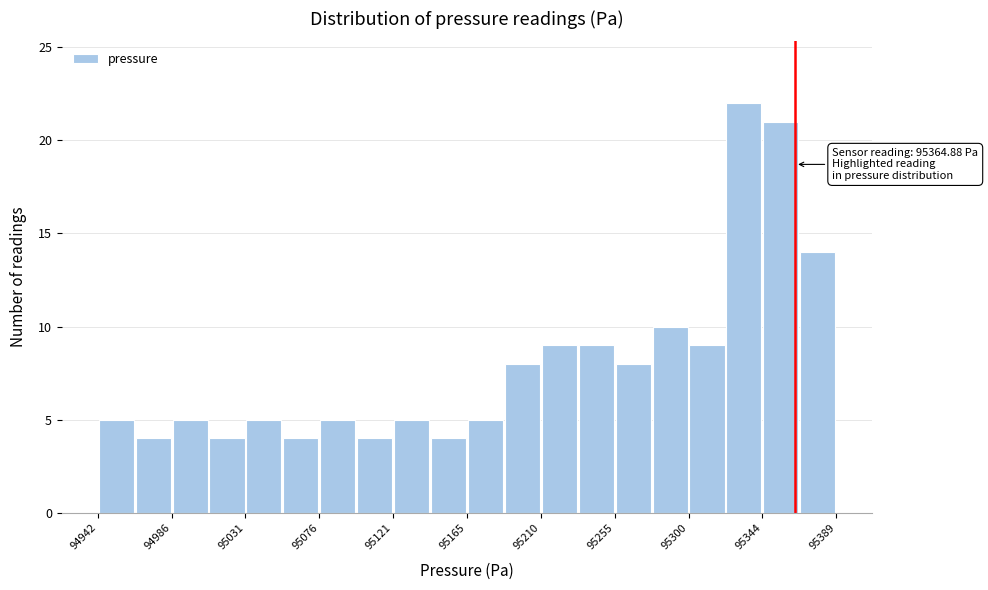

Over which range of the x-axis is the bar tallest?

95325 to 95345